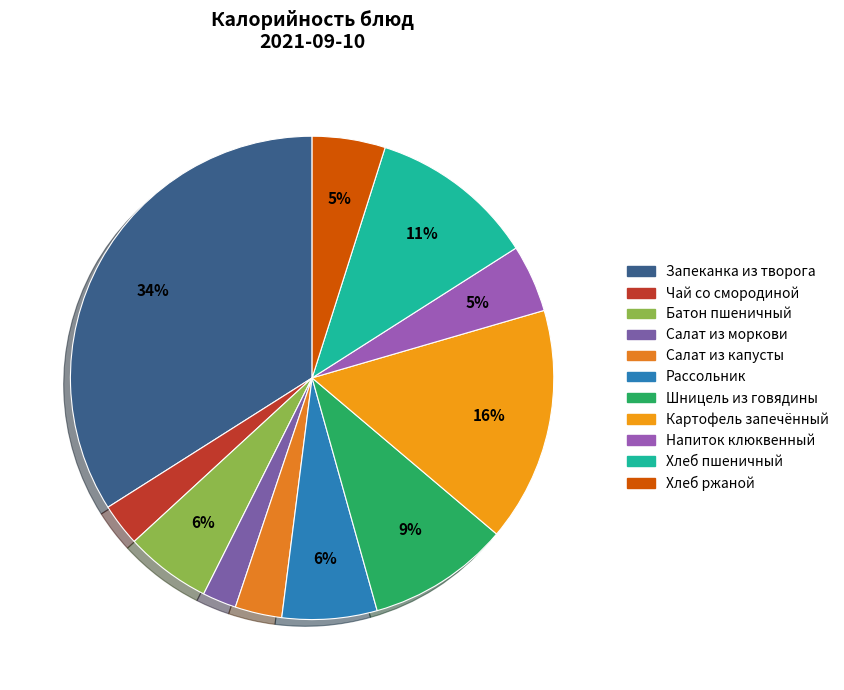

Which category has the biggest portion of the pie?

Запеканка из творога